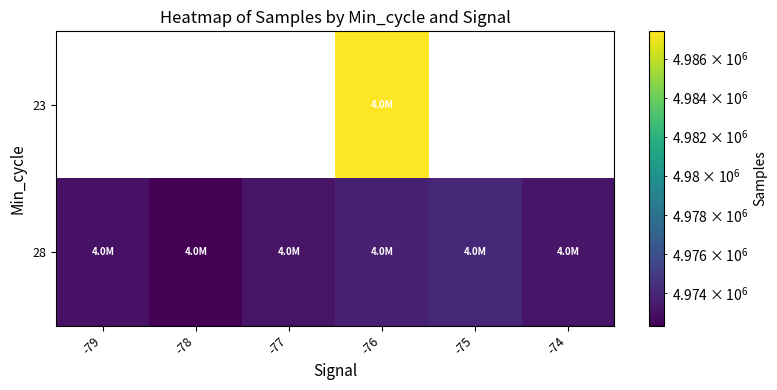

At which label does 28 first exceed 4973268?

-76